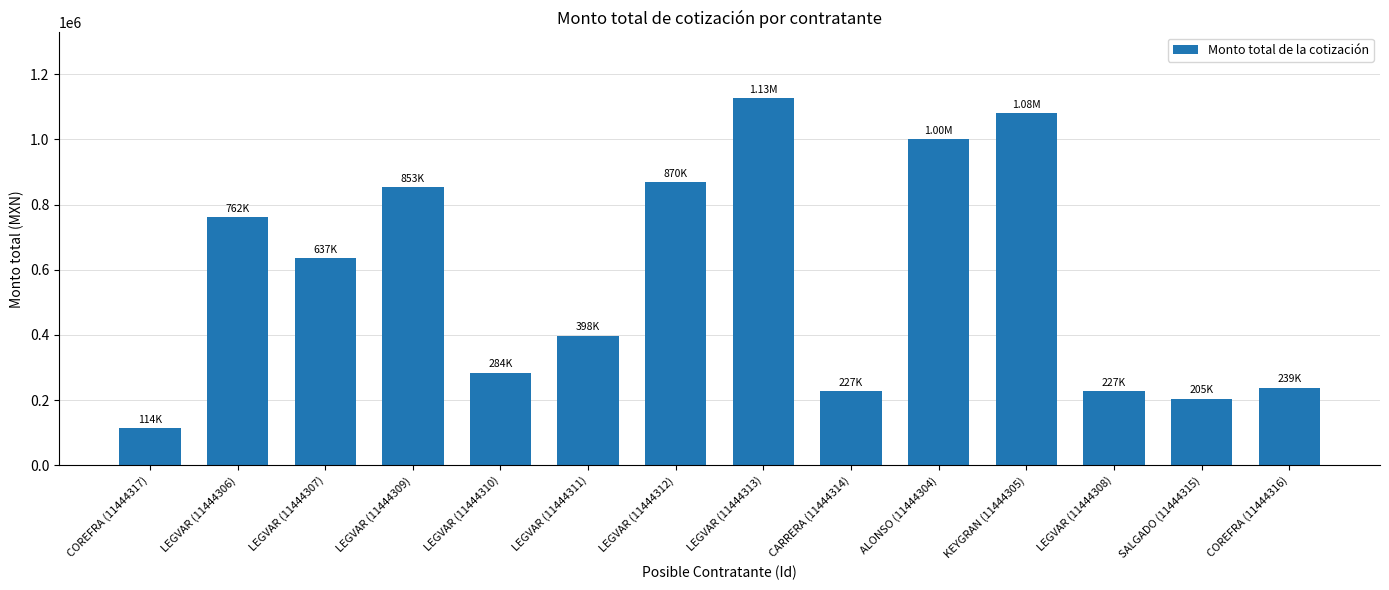

Between LEGVAR (11444309) and LEGVAR (11444307), which is larger?

LEGVAR (11444309)